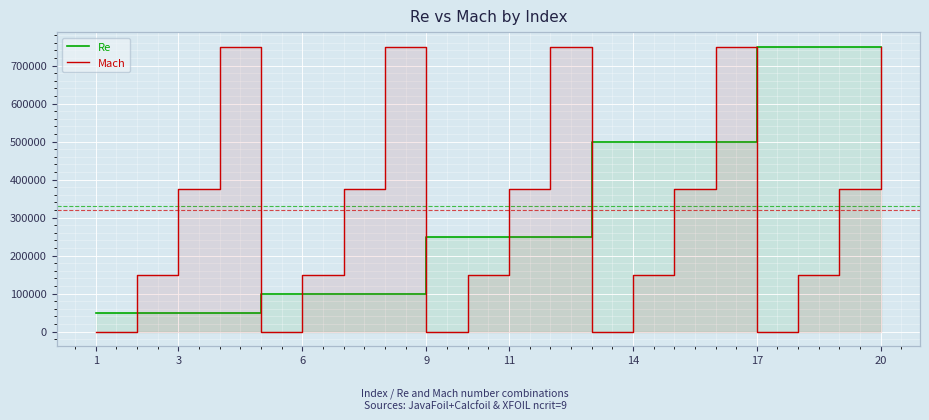

True or false: Mach and Re cross at least once.

False